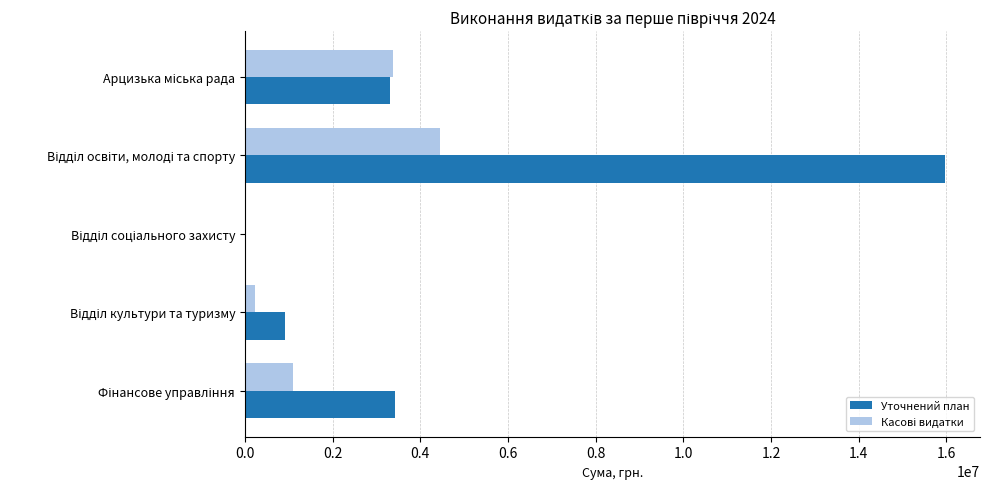

What is the sum of all Уточнений план values?

23651229.4